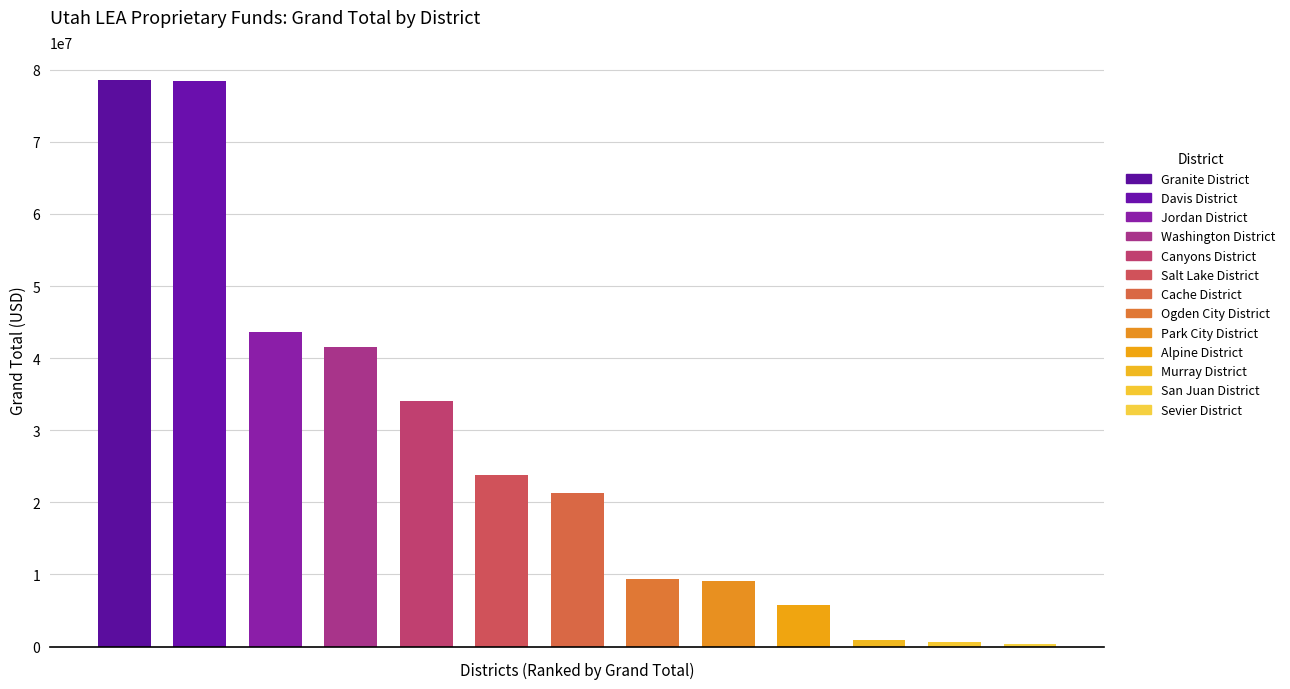

True or false: the data shows 929035.0 at Murray District.

True